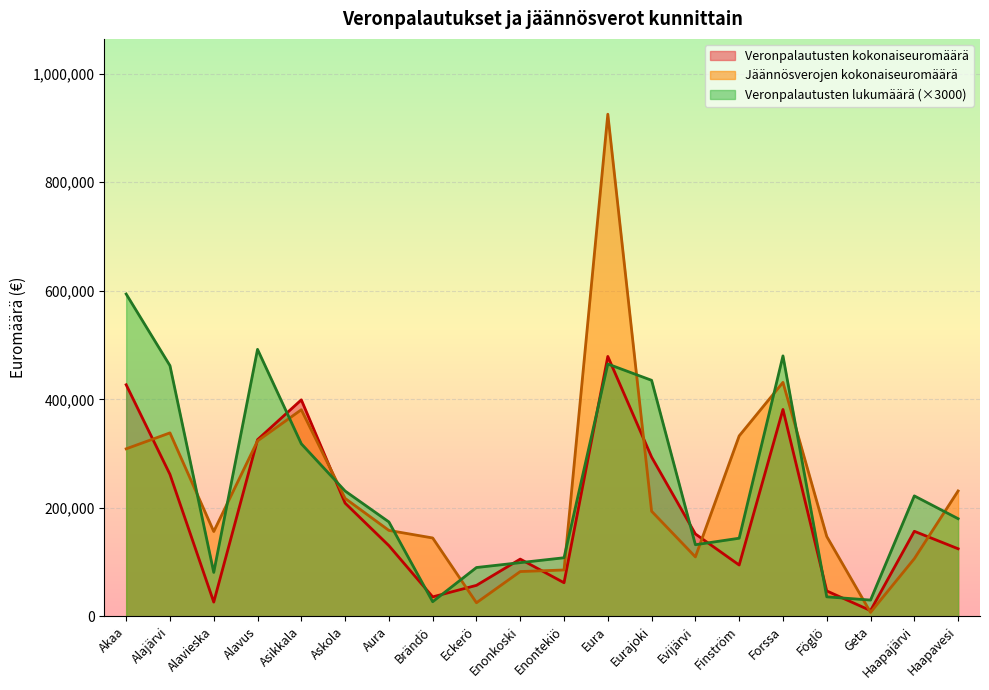

What value does the Veronpalautusten kokonaiseuromäärä series have at Eura?

478983.9